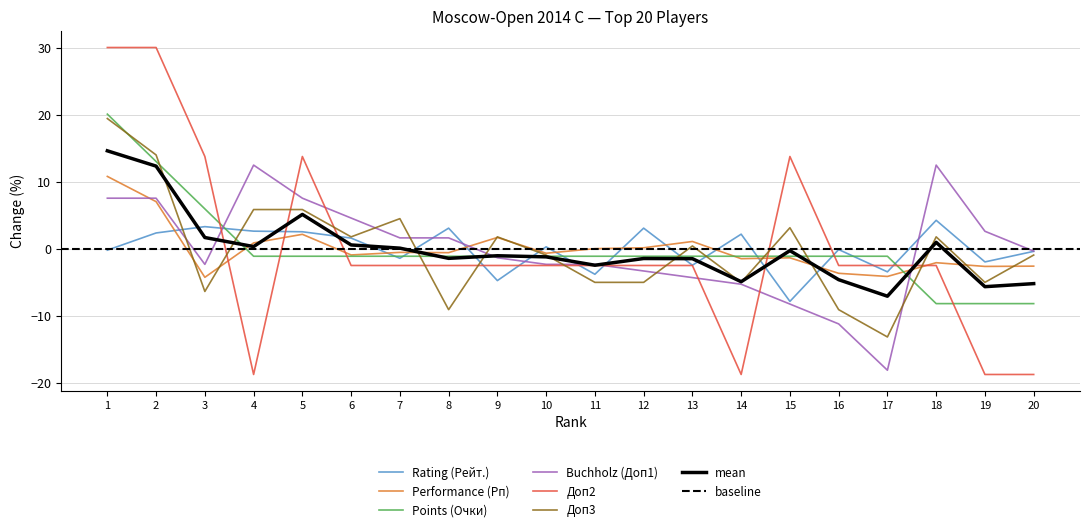

The value of Buchholz (Доп1) at 13 is -1.5. True or false?

False